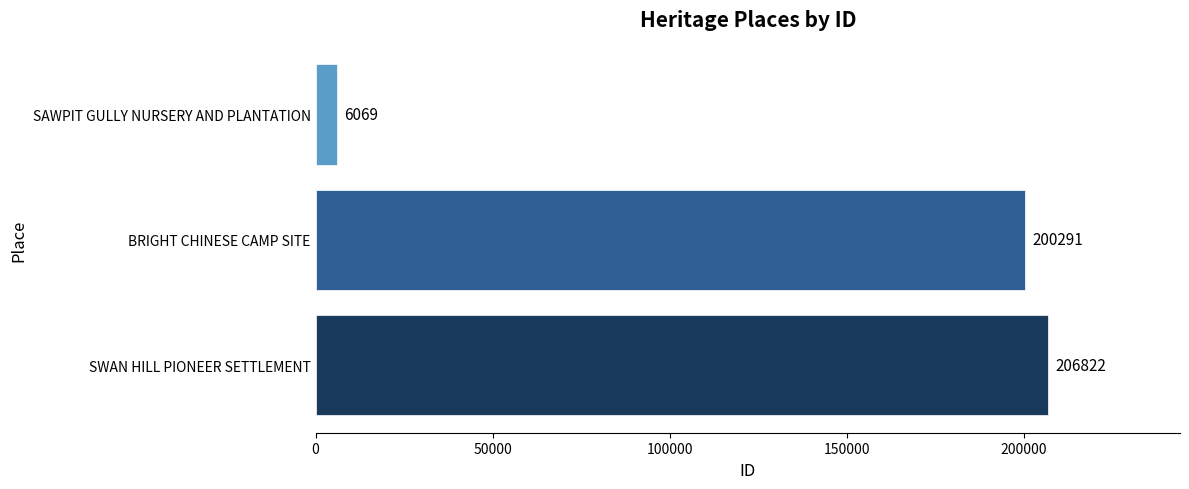

What is the difference between the maximum and minimum values?

200753